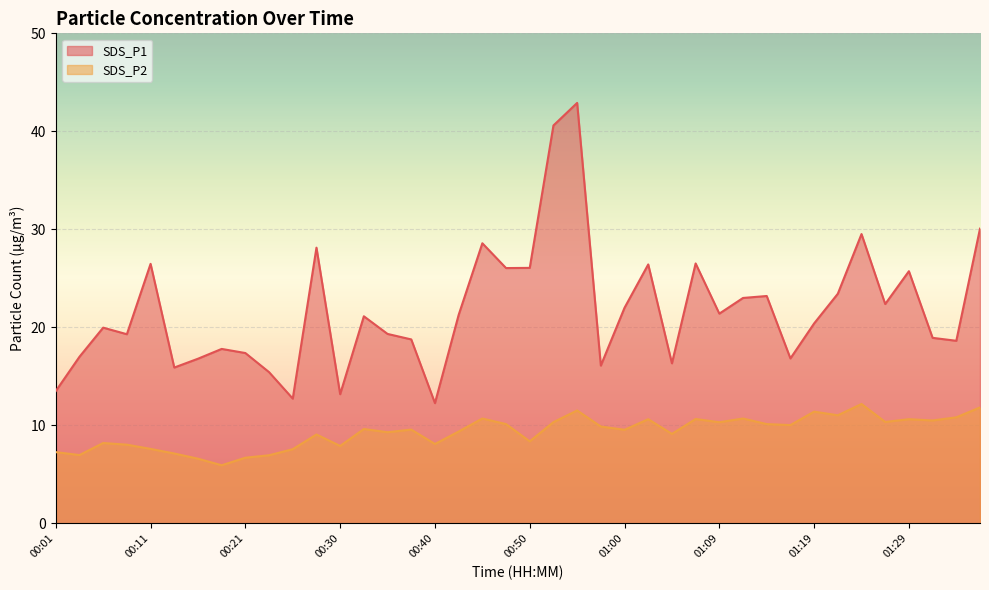

Which category has the highest value in the SDS_P2 series?

01:24